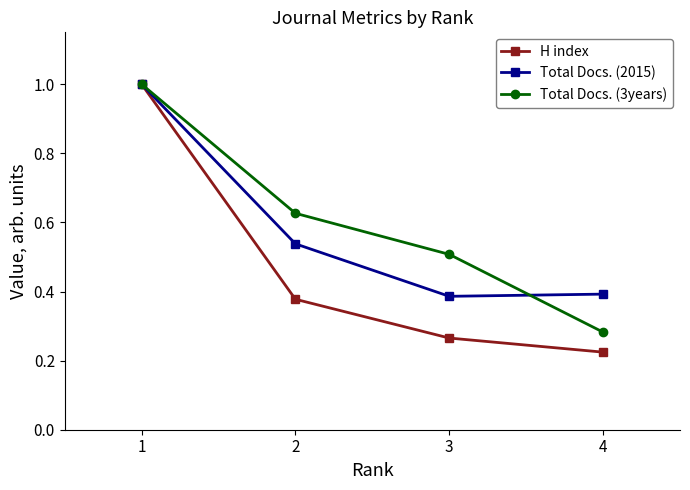

At 4, list the series in order from smallest to largest.

H index, Total Docs. (3years), Total Docs. (2015)